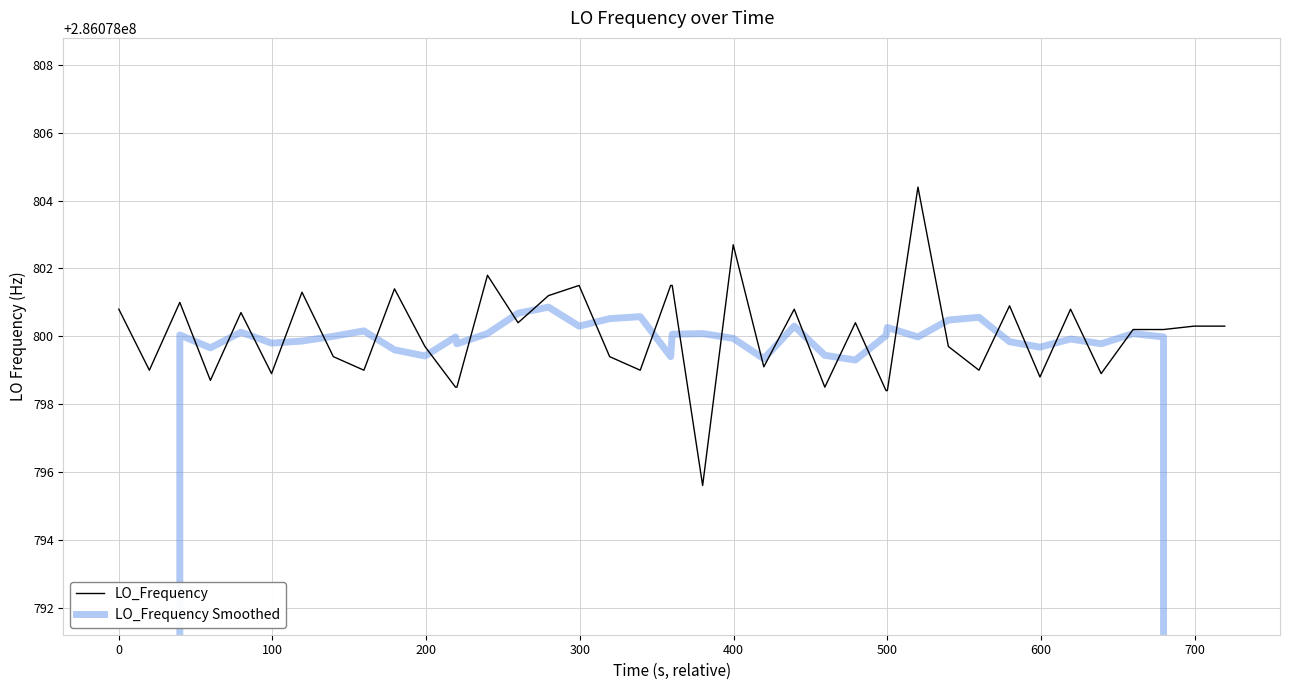

True or false: LO_Frequency Smoothed has more than 2 points higher than both neighbors.

True